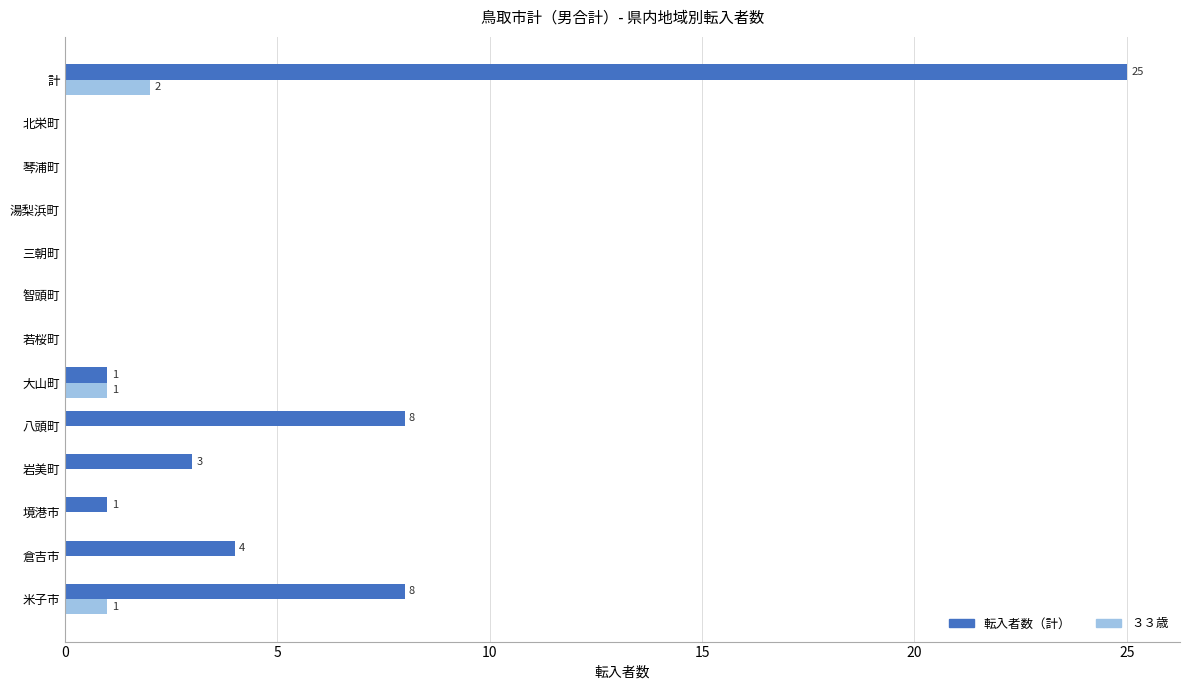

At which category is the sum across all series the highest?

計